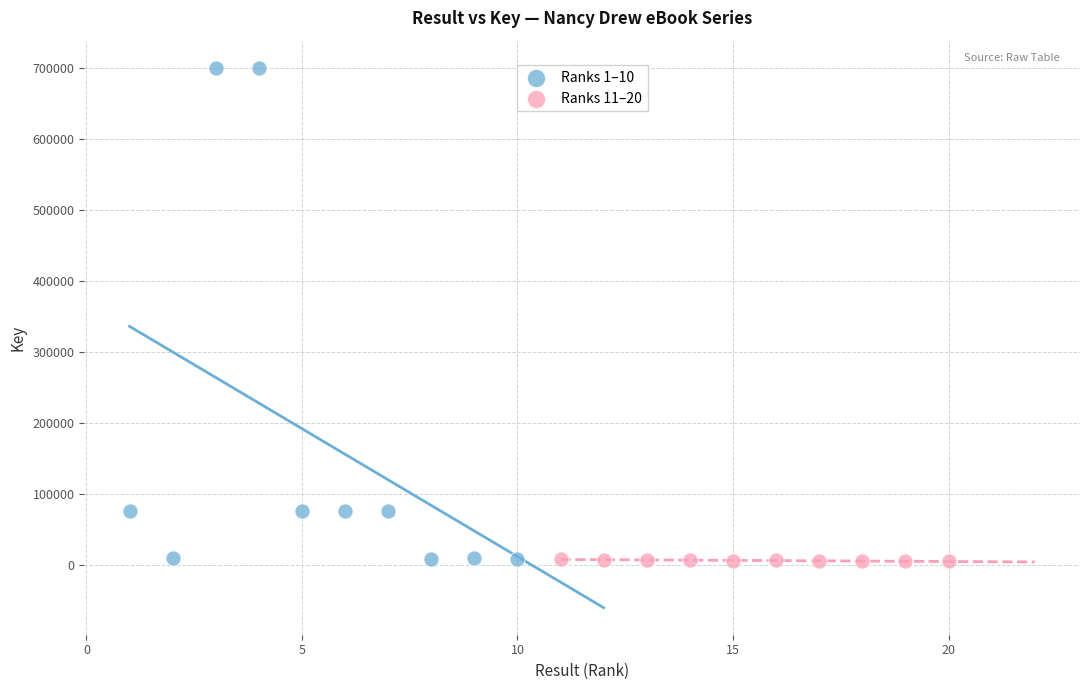

Which series has the largest Y range (max minus min)?

Ranks 1–10